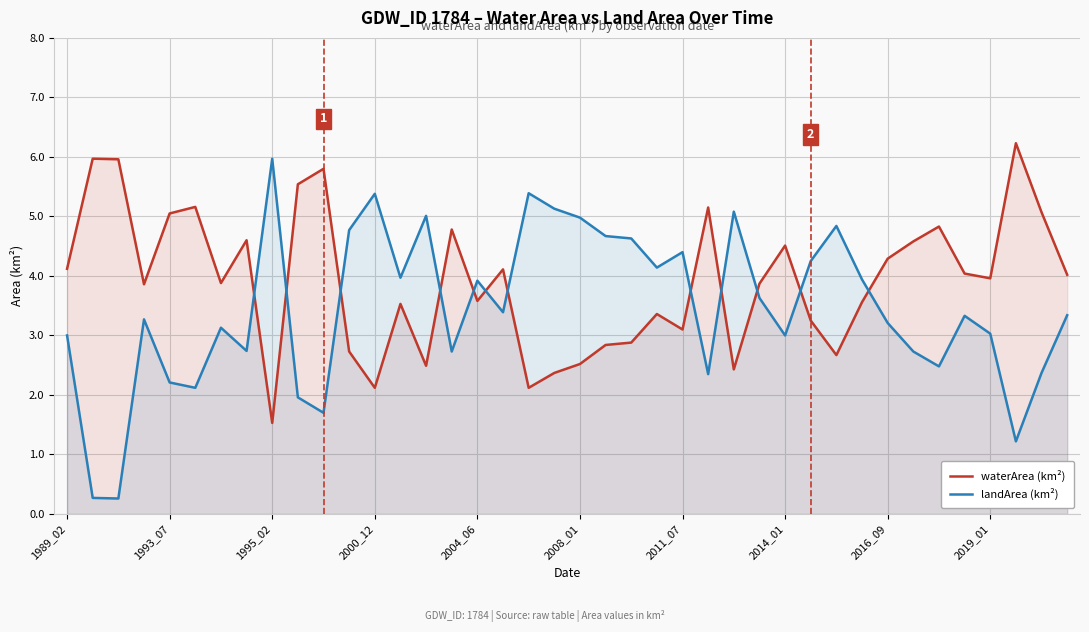

What is the difference between the second highest and minimum values in the landArea (km²) series?

5.1